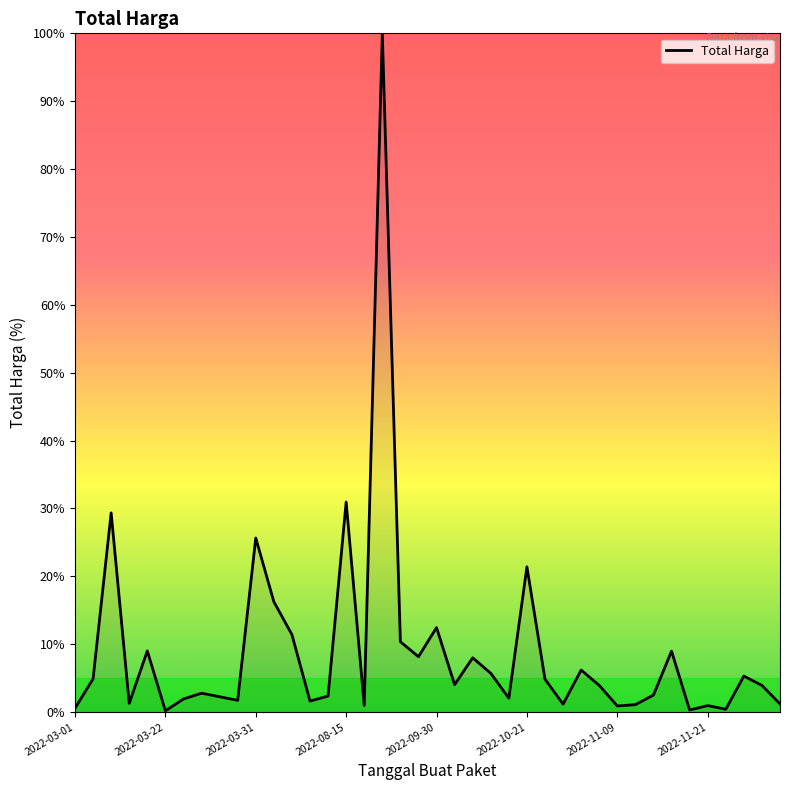

What is the difference between the maximum and minimum values?

99.8